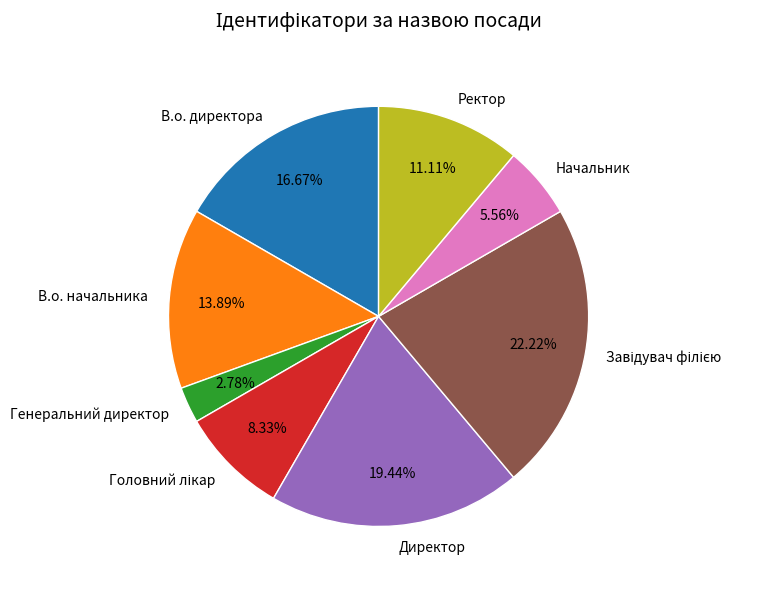

Which has a higher value, В.о. начальника or Начальник?

В.о. начальника